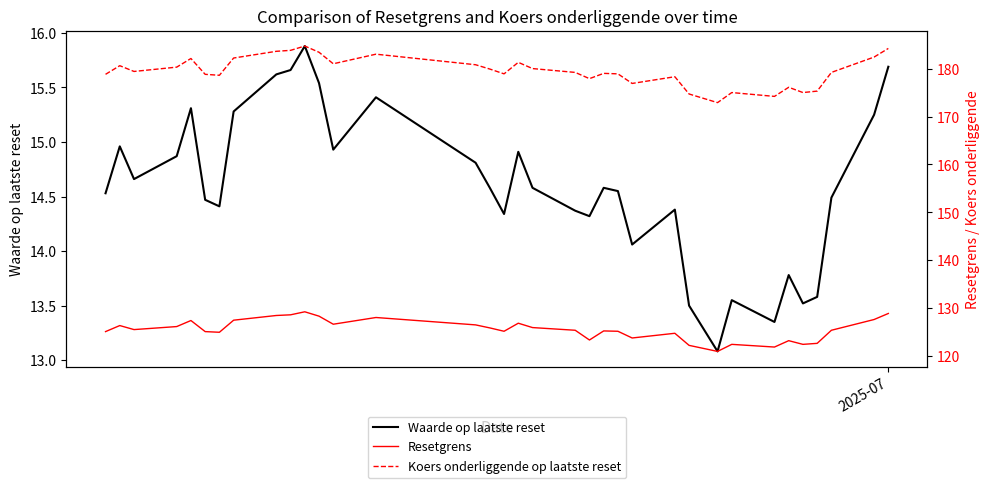

Which series has the widest spread of values?

Koers onderliggende op laatste reset